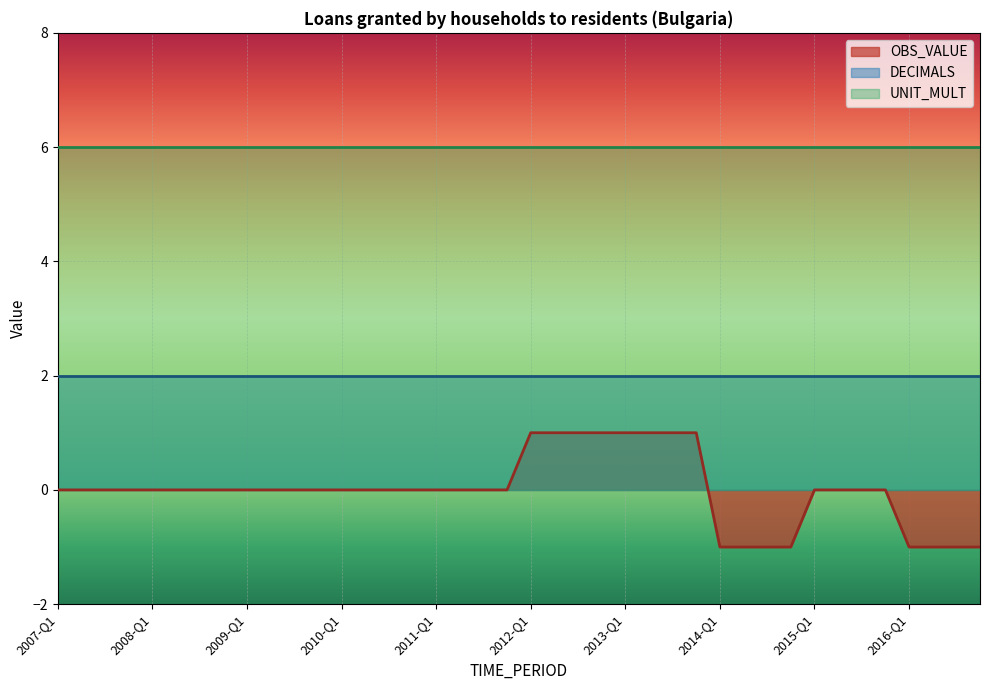

Is the value of OBS_VALUE at 2010-Q1 greater than the value of DECIMALS at 2015-Q4?

No